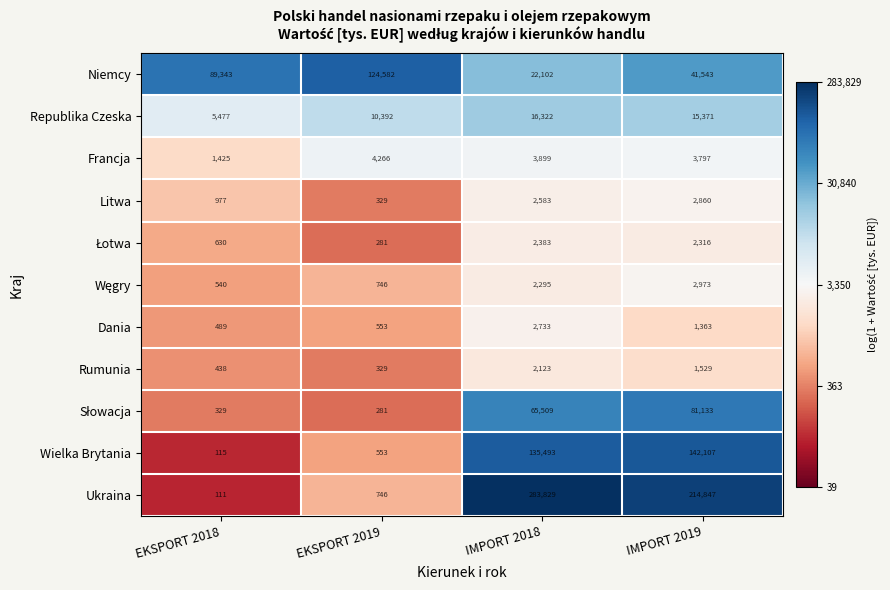

What is the difference between the Dania values at EKSPORT 2019 and EKSPORT 2018?

64